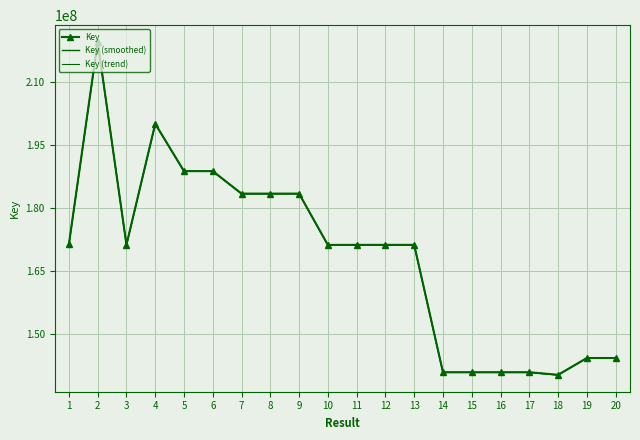

The Key (smoothed) series shows 188640239.4 at 5. True or false?

True